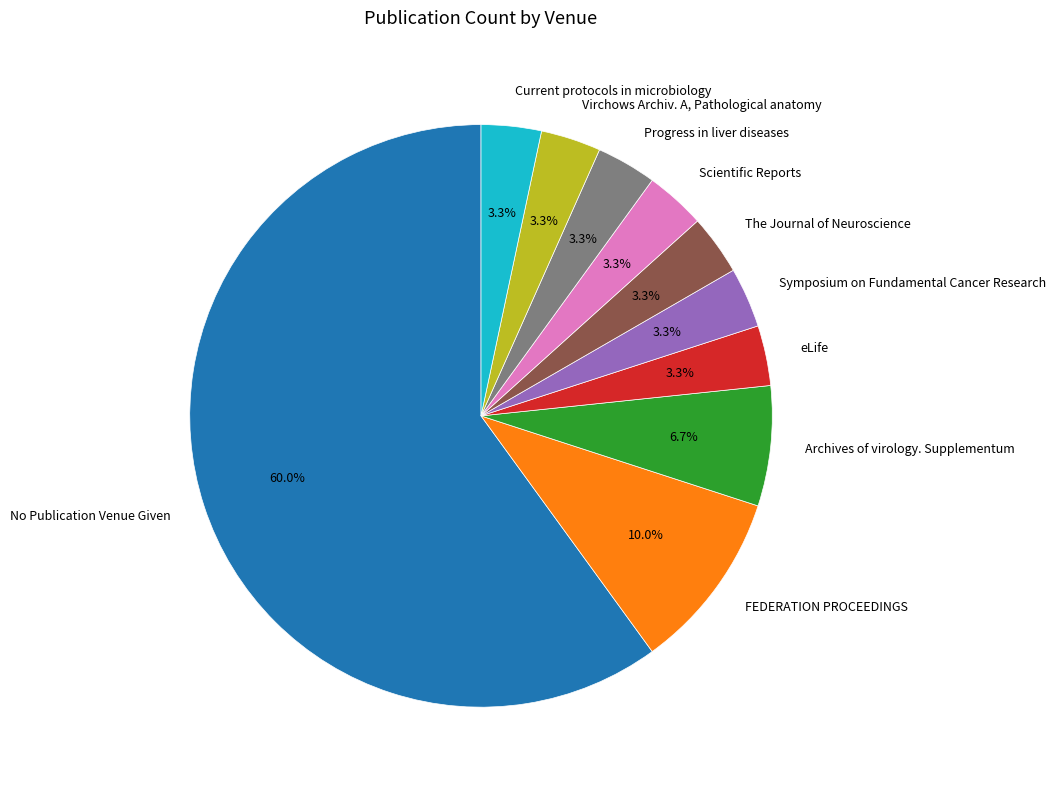

What percentage is NOT represented by FEDERATION PROCEEDINGS?

90.0%